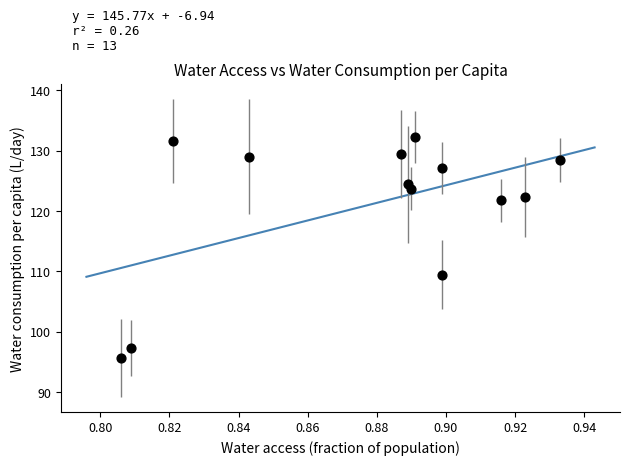

What Y value in the scatter plot is closest to 113?

109.4